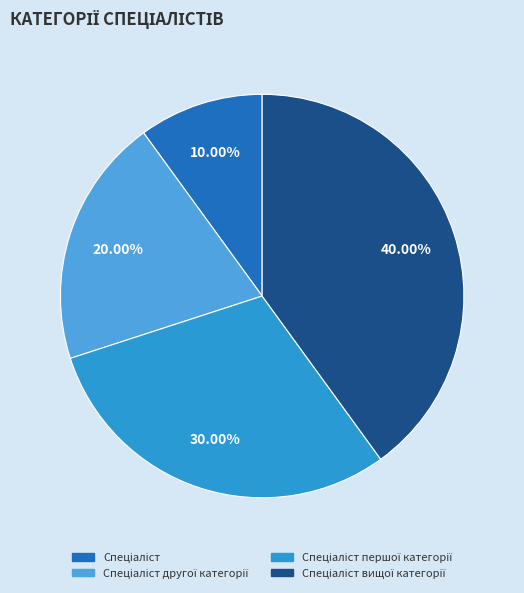

The Спеціаліст slice represents 4% of the pie. True or false?

False